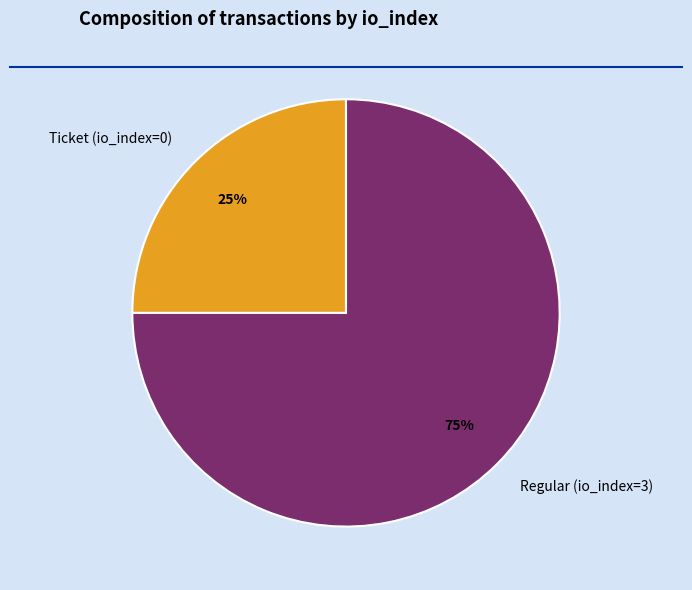

Rank the categories by value from lowest to highest.

Ticket (io_index=0), Regular (io_index=3)